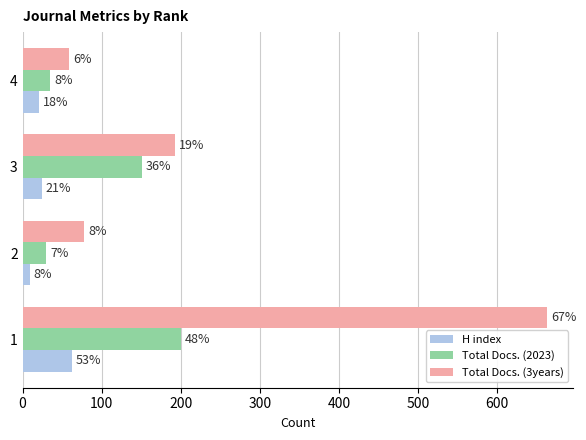

What are all the series names shown in the legend?

H index, Total Docs. (2023), Total Docs. (3years)